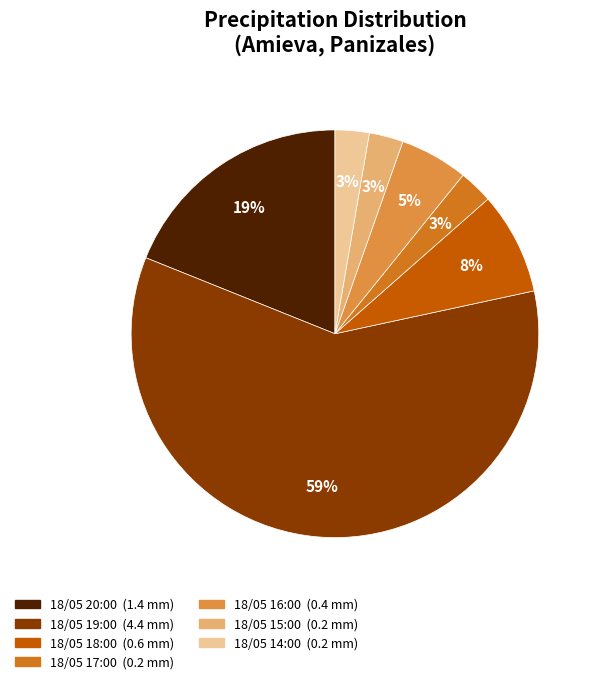

What is the largest slice in the pie chart?

18/05 19:00